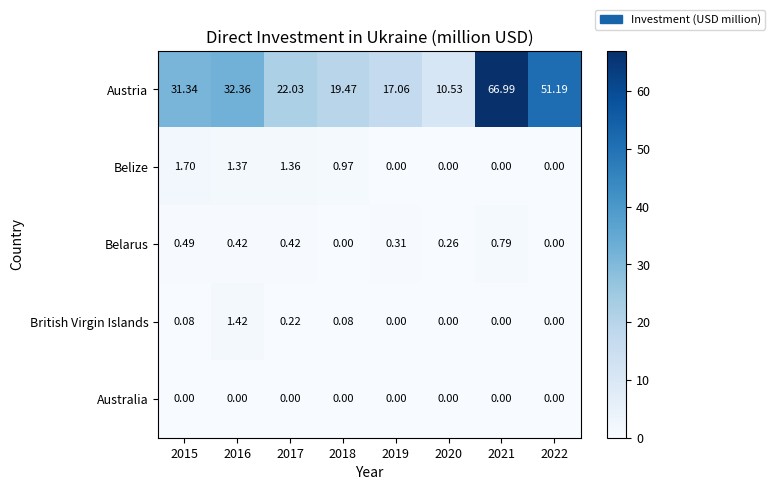

Which series has the largest total across all categories?

Austria